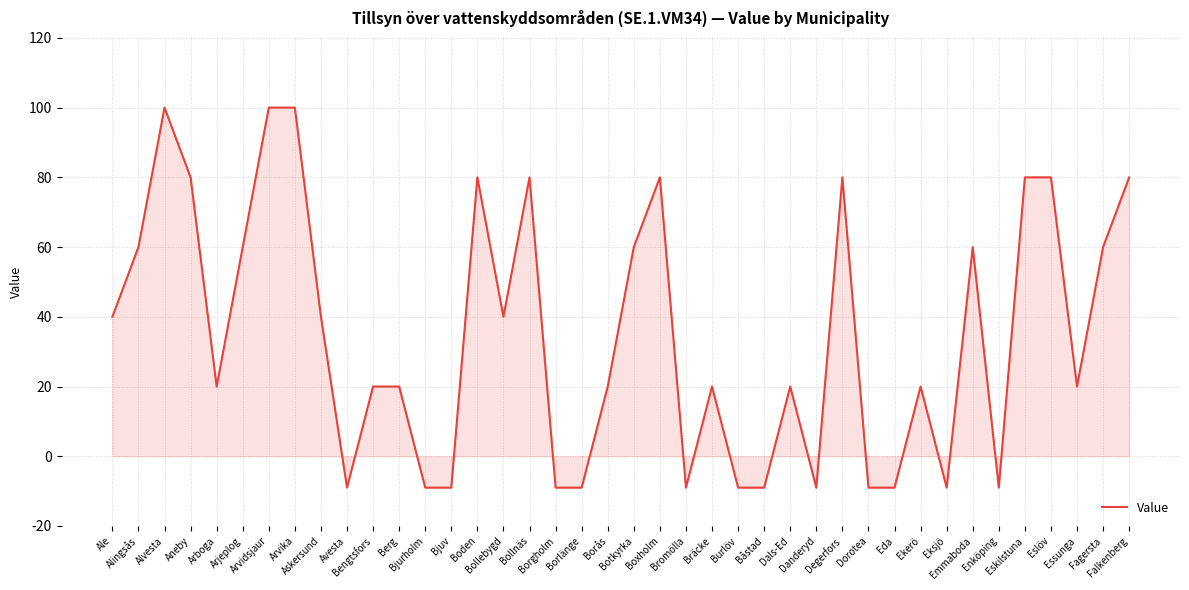

What is the sum of the values at Alvesta and Bjurholm?

91